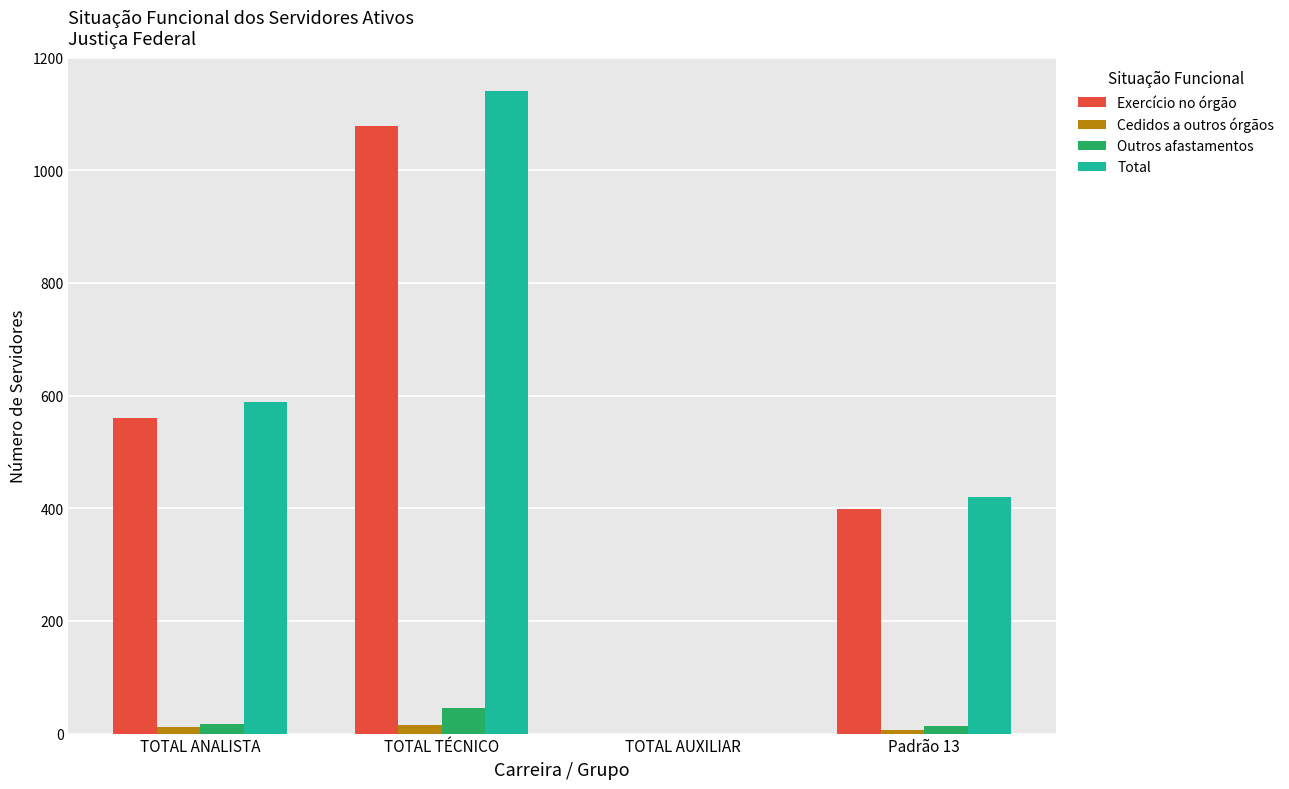

What is the sum of all Outros afastamentos values?

77